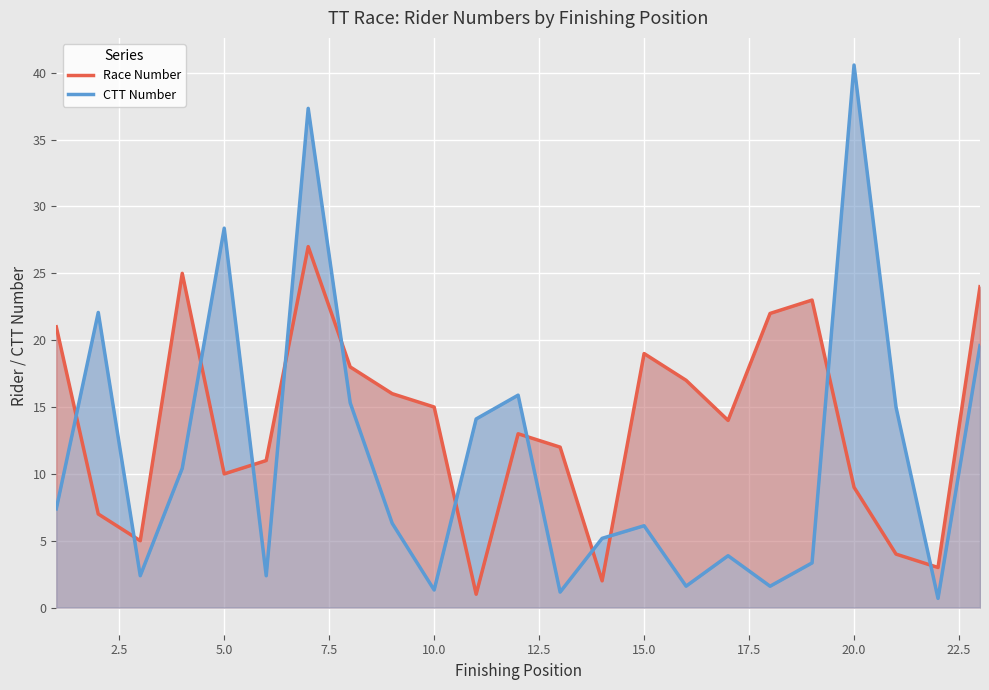

What is the average value of the CTT Number series?

11.4